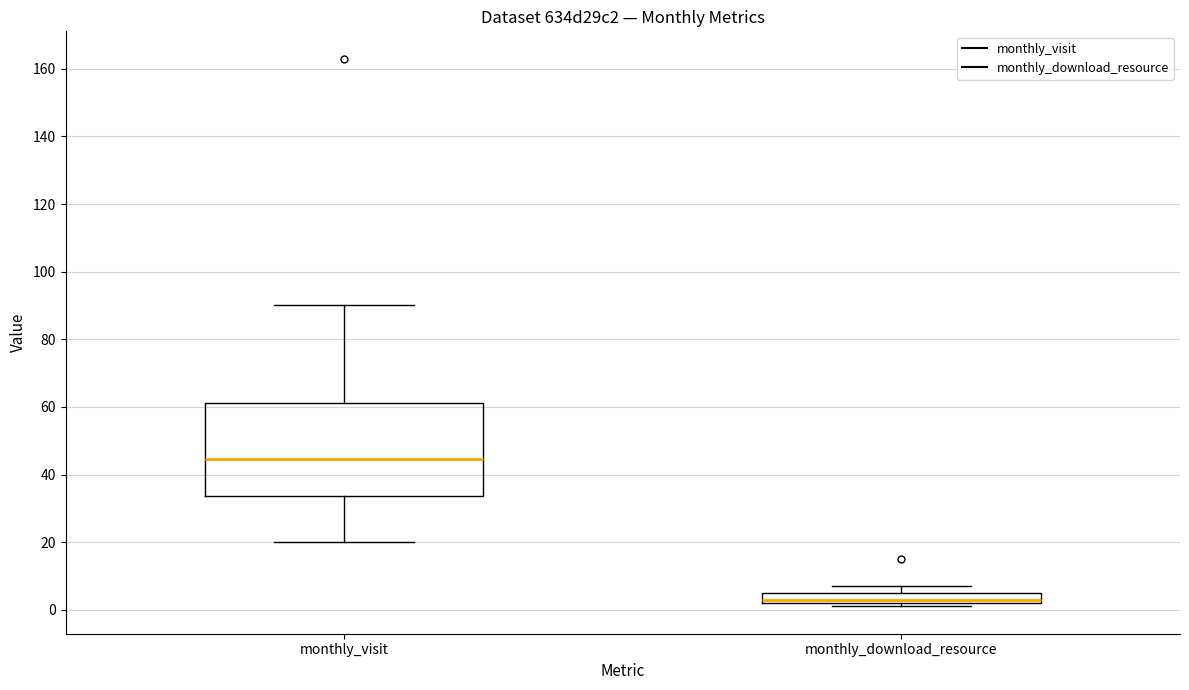

Where does the median line of the box for monthly_download_resource sit on the y-axis? The values are not printed on the chart, so give them approximately, as read against the axis.

4